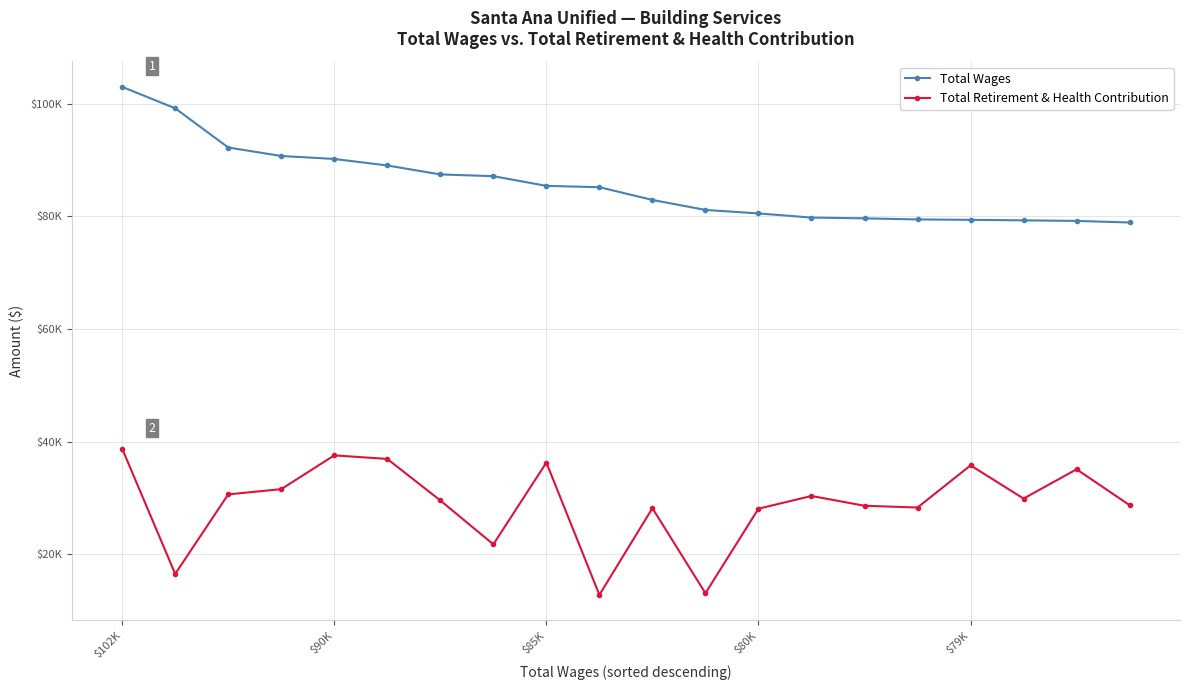

What is the label of the 14th point from the left?

13